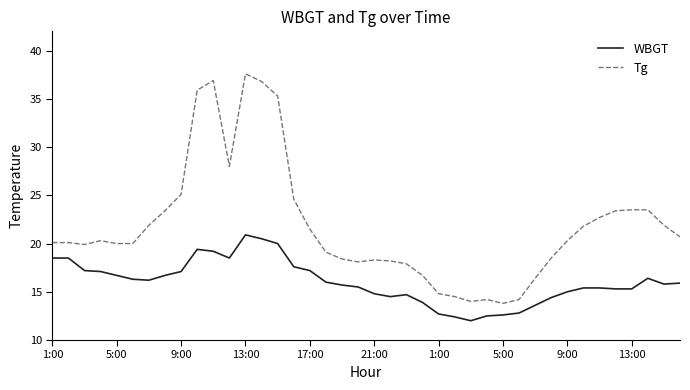

What is the sum of all Tg values?

872.3